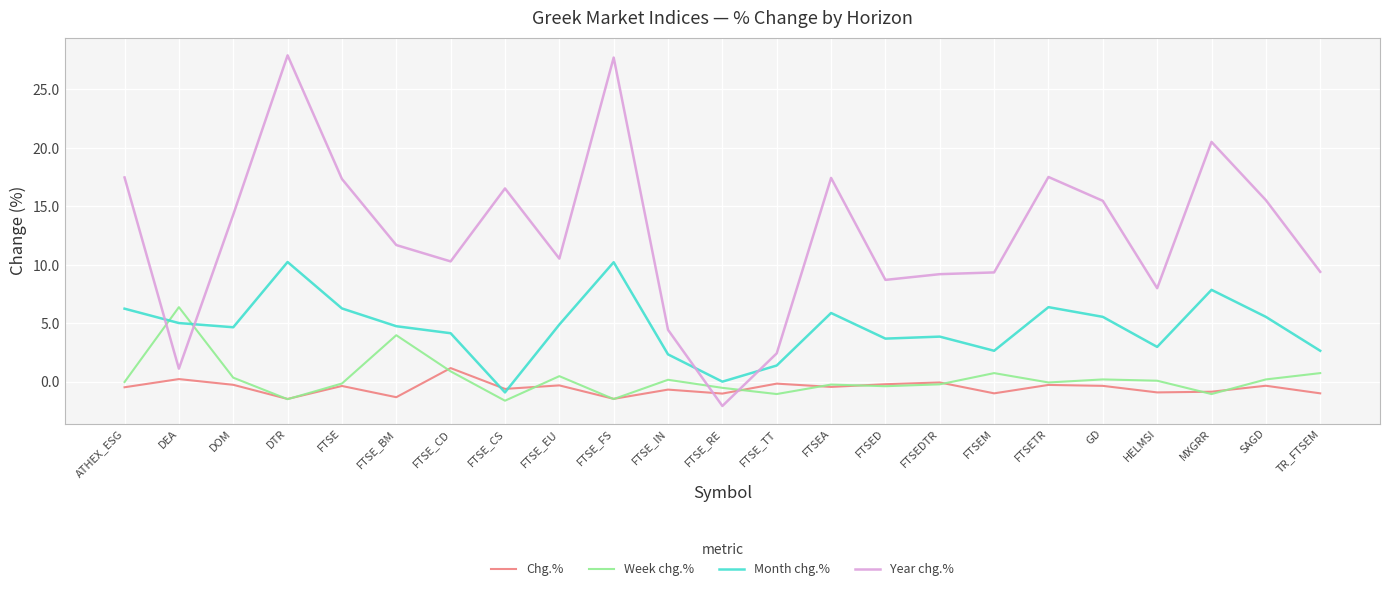

Which series ends up on top after the final intersection of Month chg.% and Chg.%?

Month chg.%